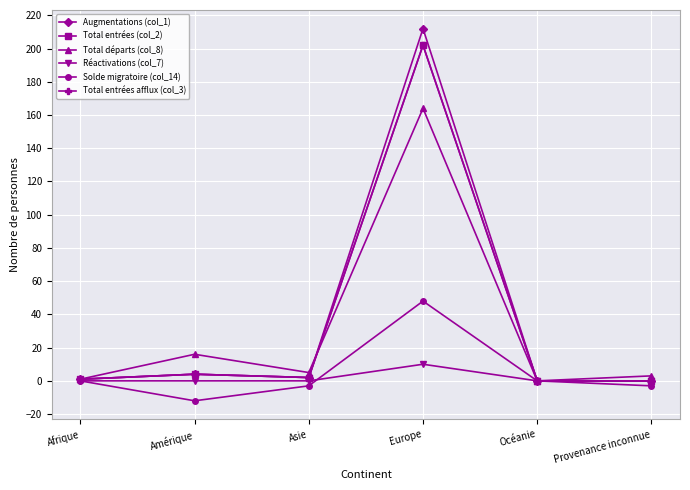

Does the chart have visible grid lines?

Yes